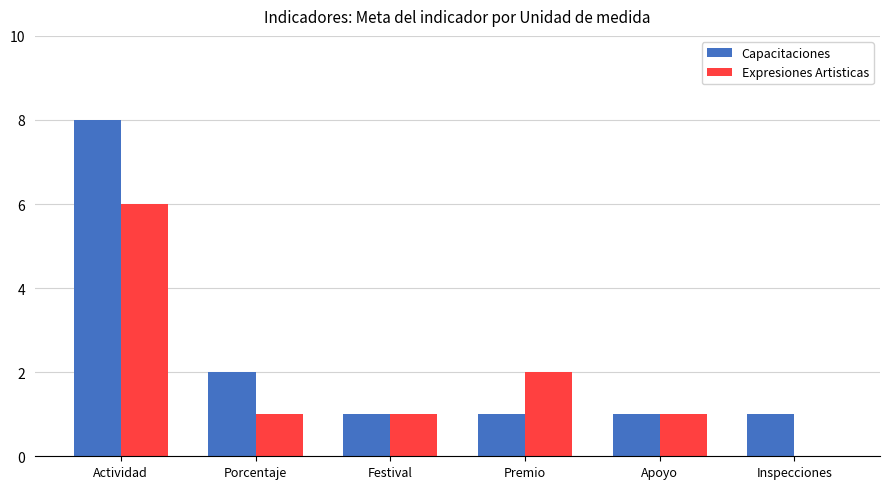

At which category is the sum across all series the highest?

Actividad